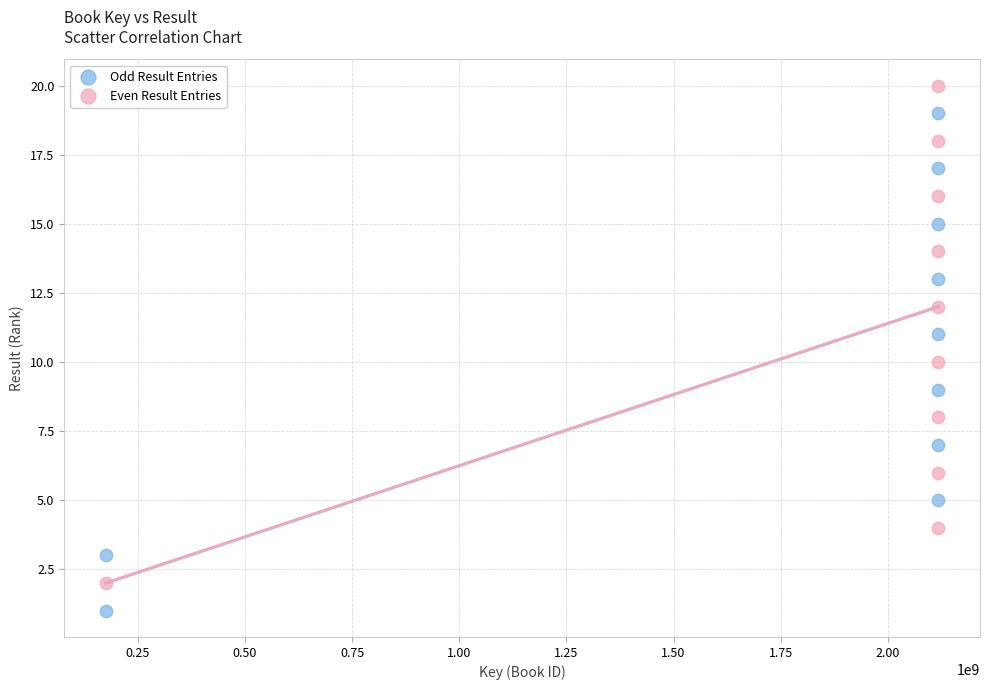

What are all the series names shown in the legend?

Odd Result Entries, Even Result Entries